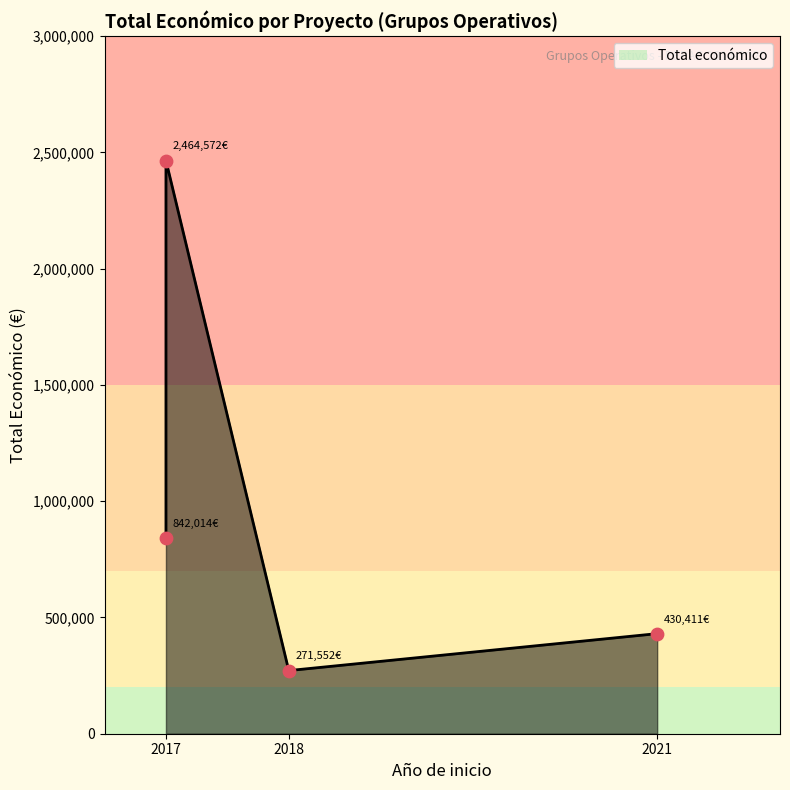

Approximately how many times larger is the value at 2018 (APITOX) compared to 2017 (OLEOPRECISIÓN)?

0.3